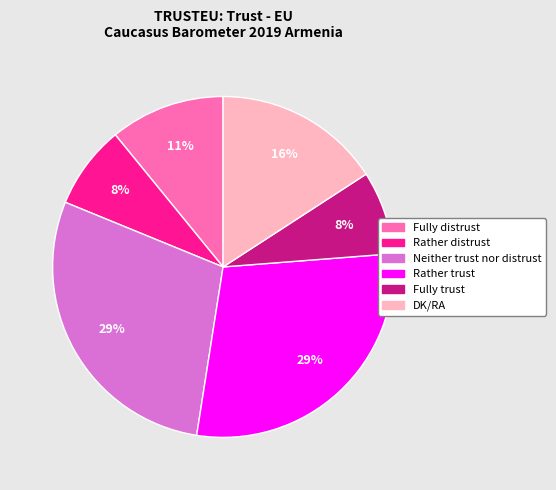

Is Neither trust nor distrust the majority of the pie?

No